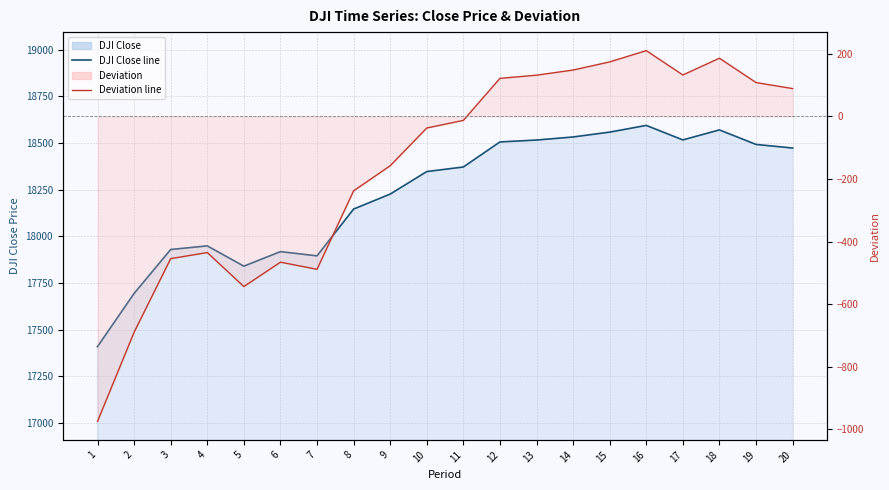

What is the difference between the maximum and second lowest values in the DJI Close series?

900.3